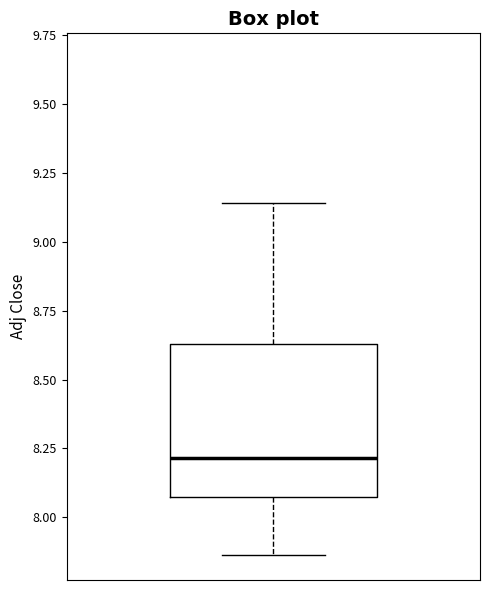

Read this box plot against the y-axis: the position of the median line, the range covered by the box, and the ends of both whiskers. The values are not printed on the chart, so give them approximately, as read against the axis.

median 8.20, box 8.10 to 8.65, whiskers 7.85 to 9.15